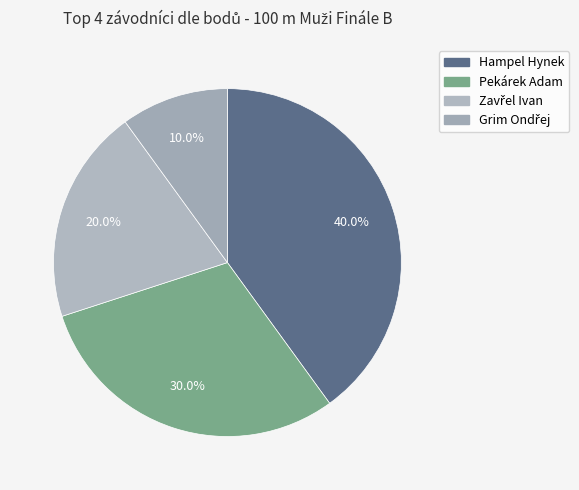

What is the smallest slice in the pie chart?

Grim Ondřej